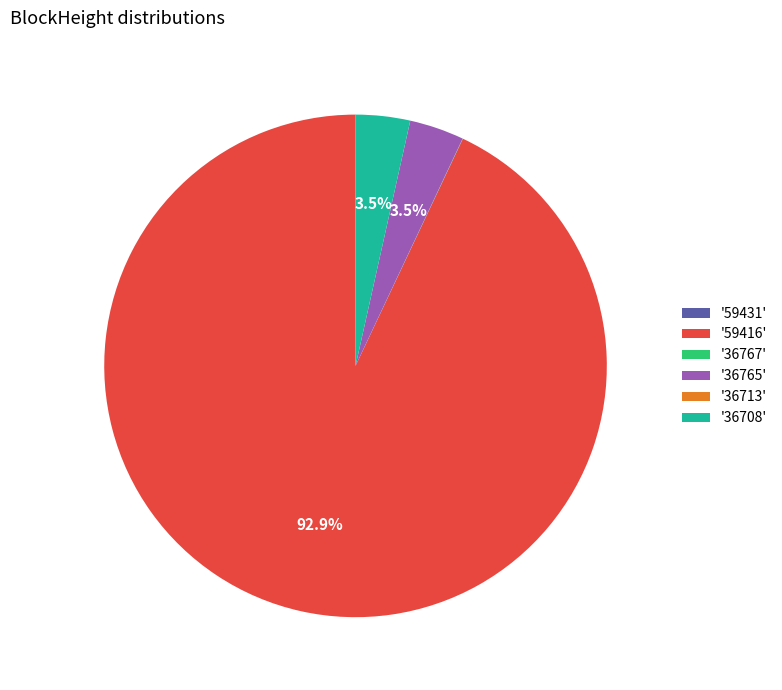

What is the total percentage of '36765' and '36708'?

7.0%